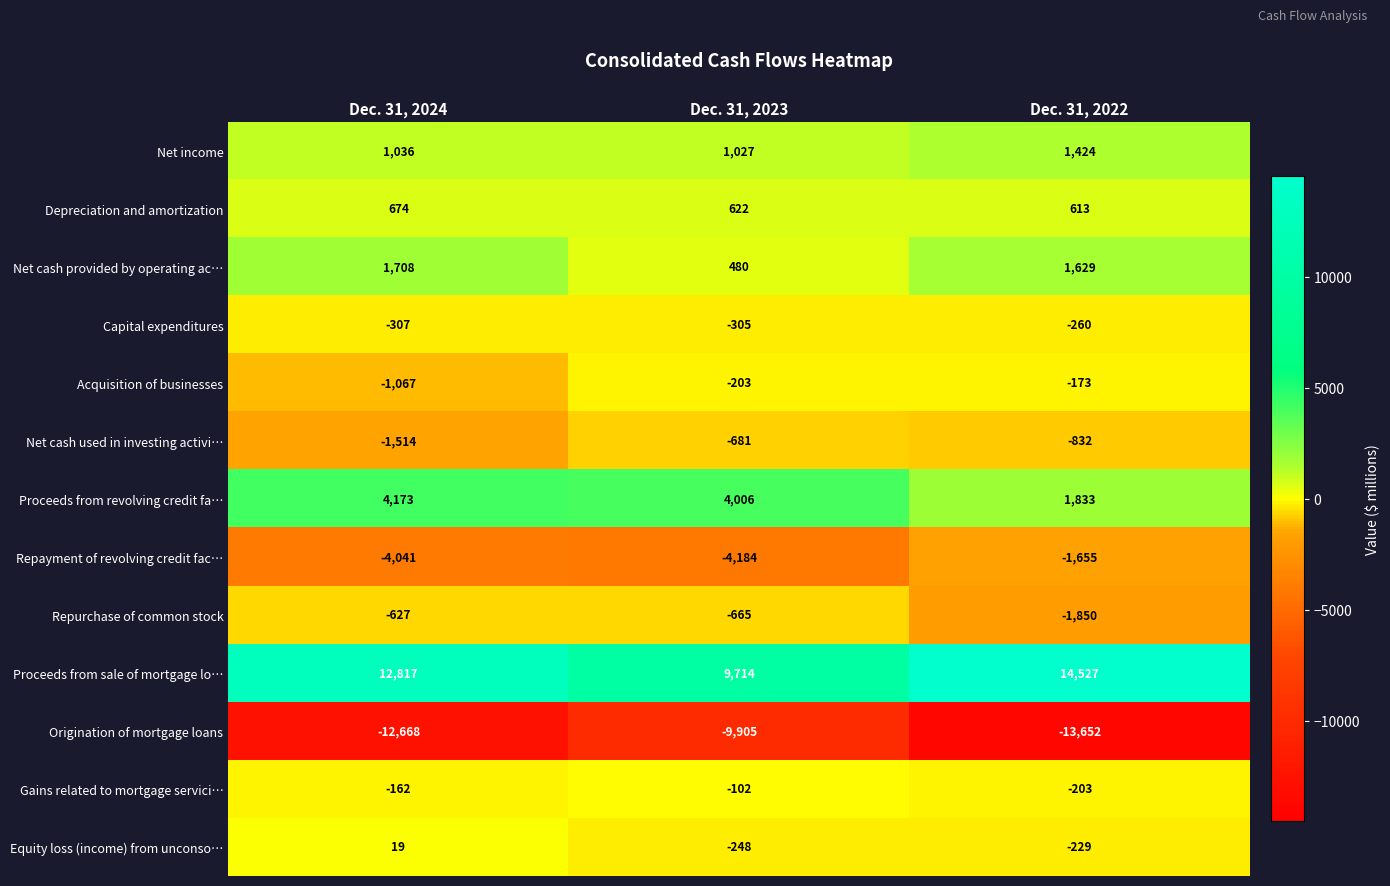

What is the minimum value shown in the chart?

-13652